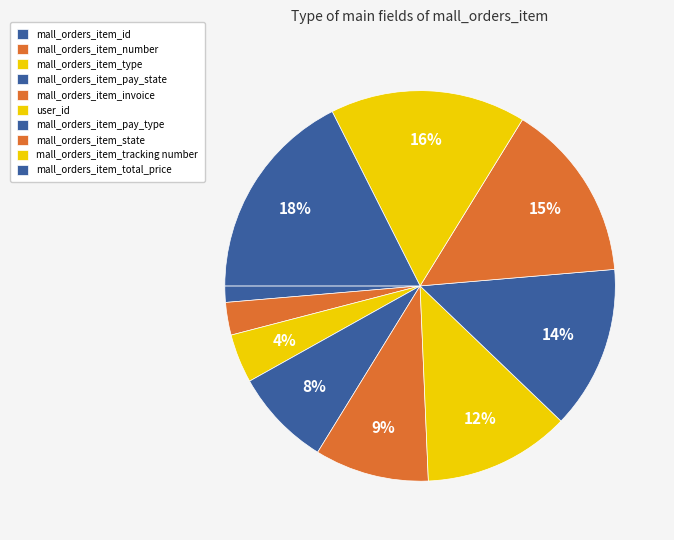

Is there a majority slice in this chart?

No